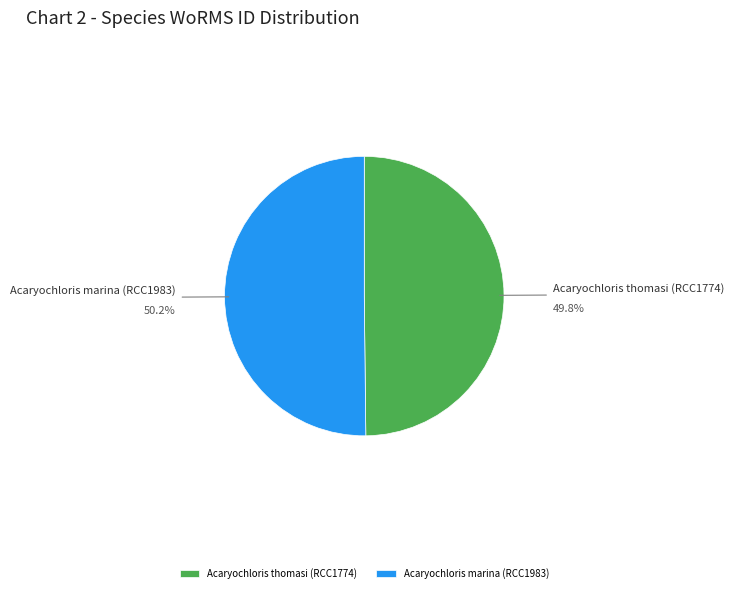

How many segments does this pie chart have?

2